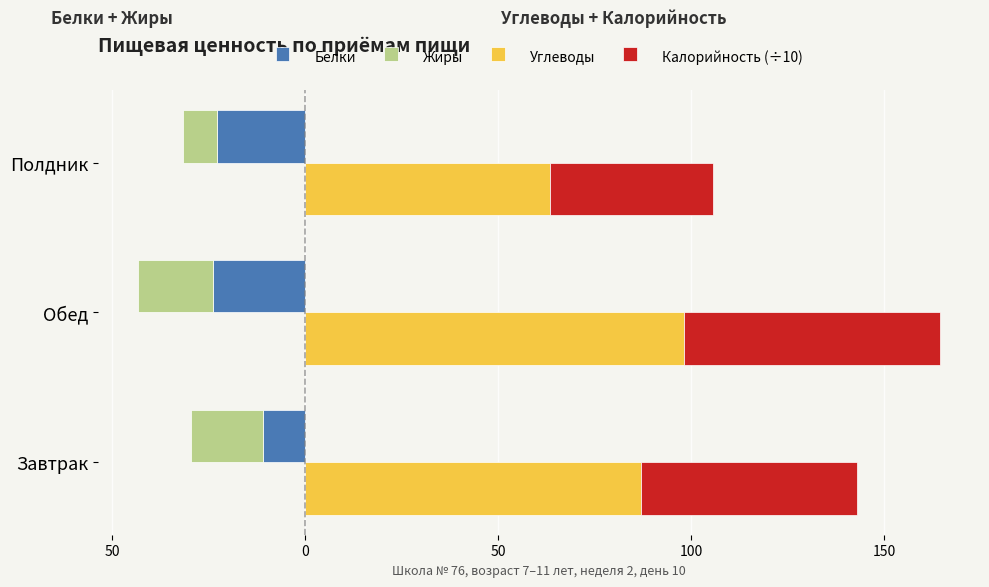

Which series has the largest range (max minus min)?

Углеводы